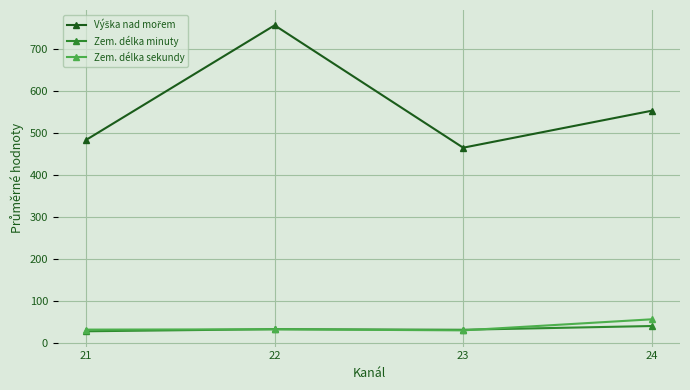

The Zem. délka minuty series shows 11.3 at 24. True or false?

False